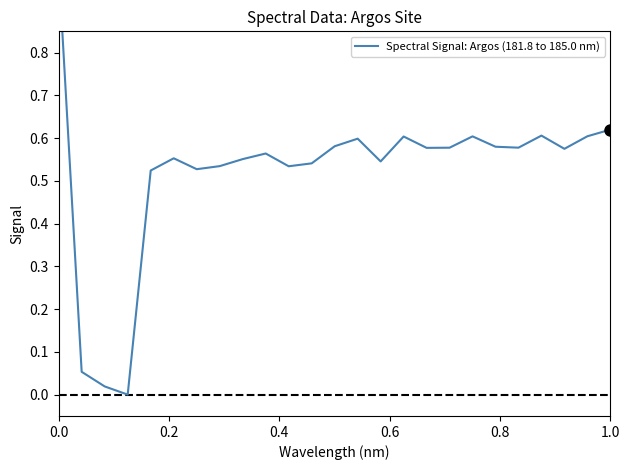

How many lines are shown in the chart?

1